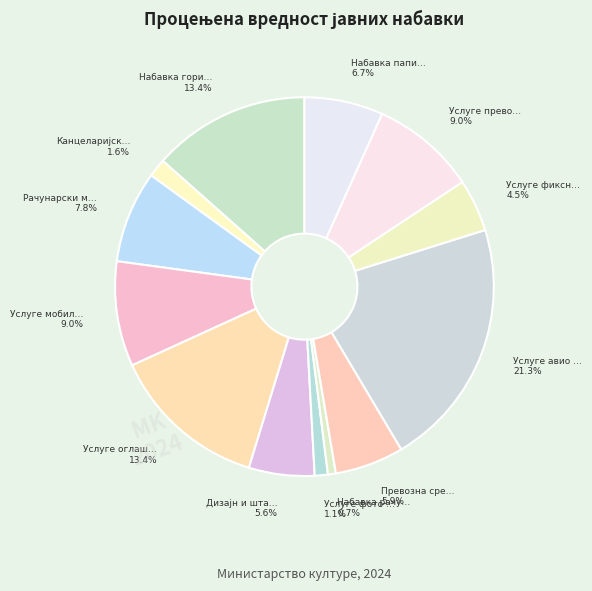

Which category has the biggest portion of the pie?

Услуге авио карата